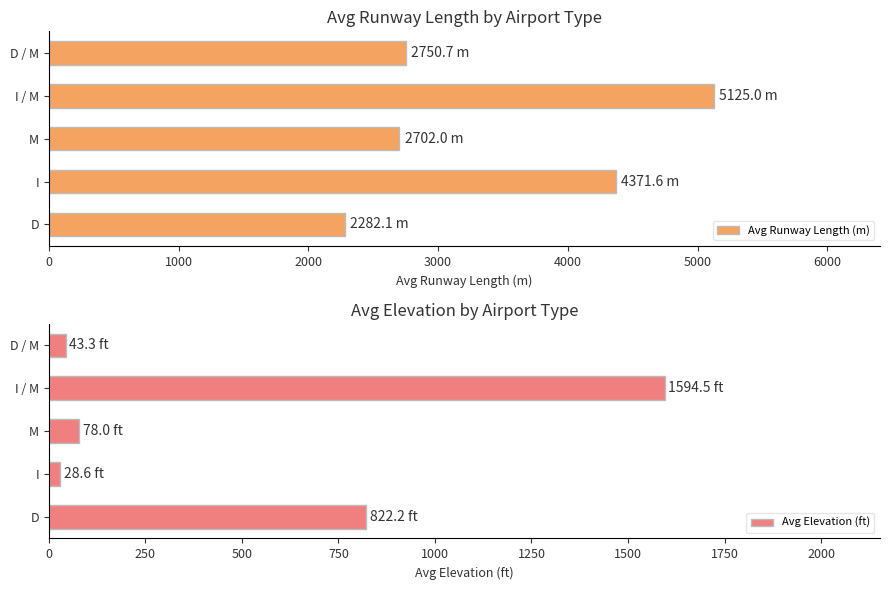

Reading left to right, list all the values displayed in this chart.

Avg Runway Length (m): 2282.1	4371.6	2702.0	5125.0	2750.7
Avg Elevation (ft): 822.2	28.6	78.0	1594.5	43.3